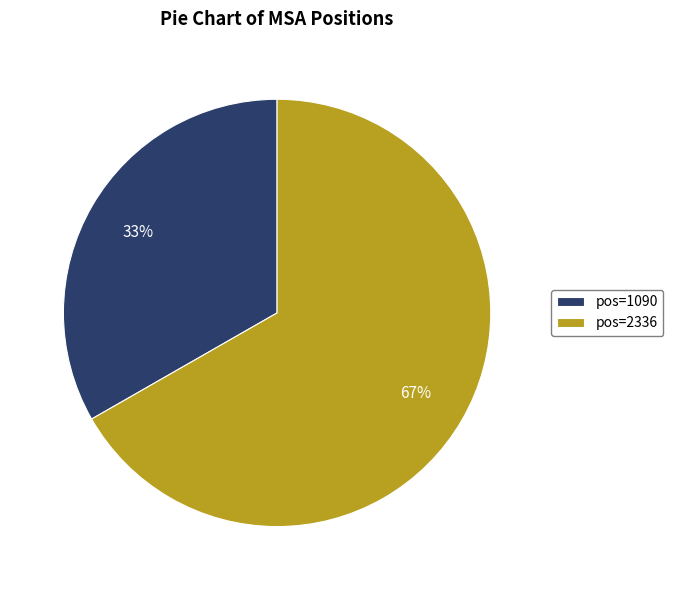

Which category has the smallest portion of the pie?

pos=1090